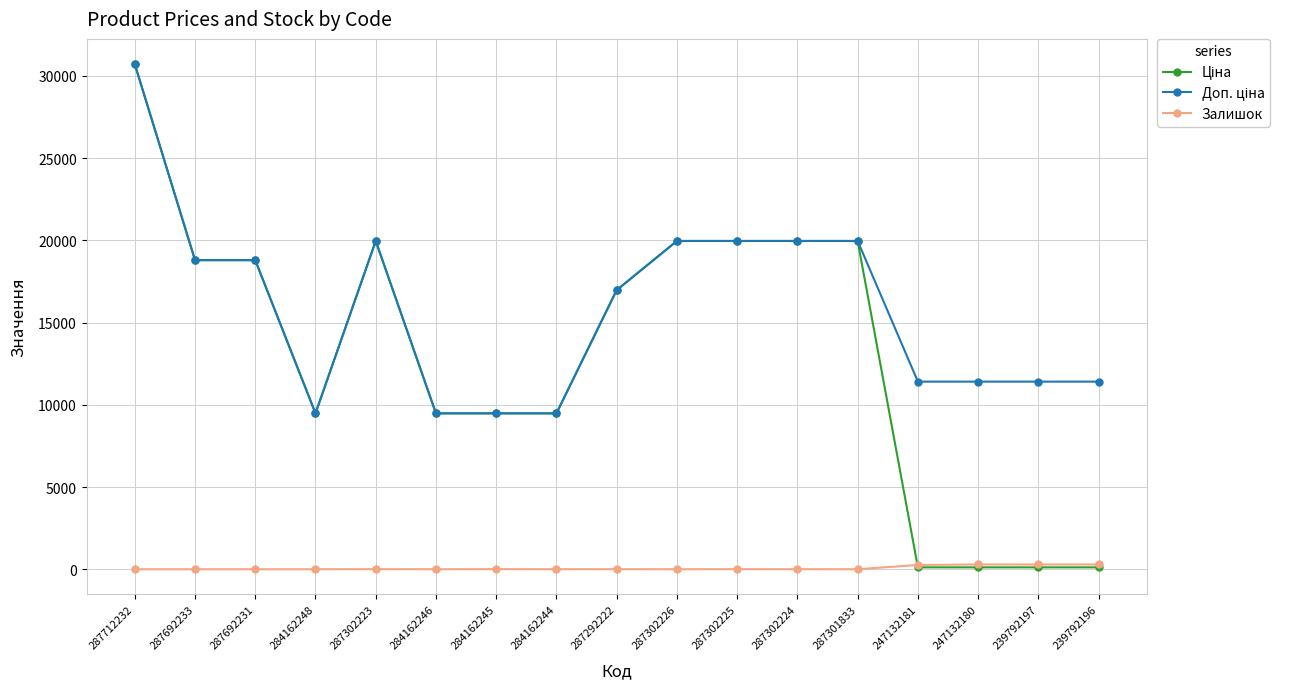

How many values in the Залишок series are below 3?

8